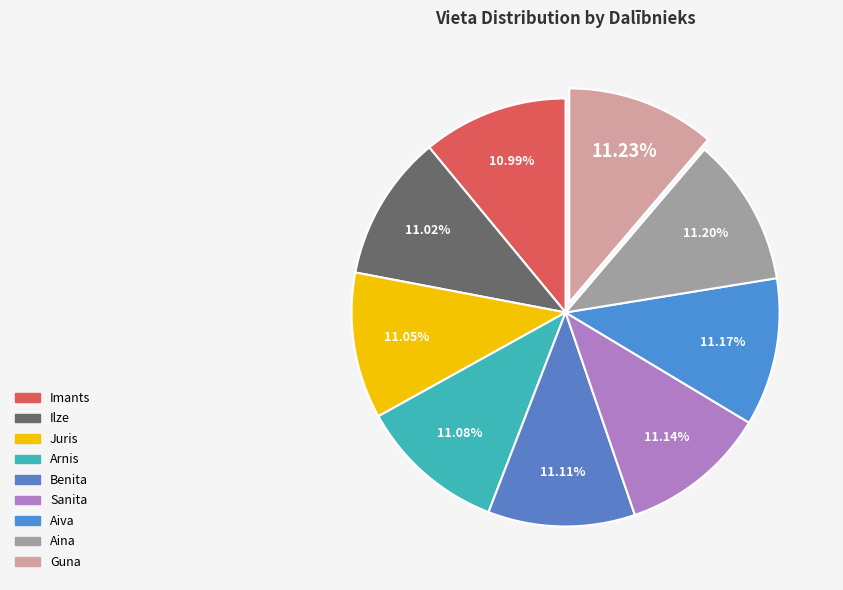

What percentage is the Sanita slice, to the nearest percent?

11%